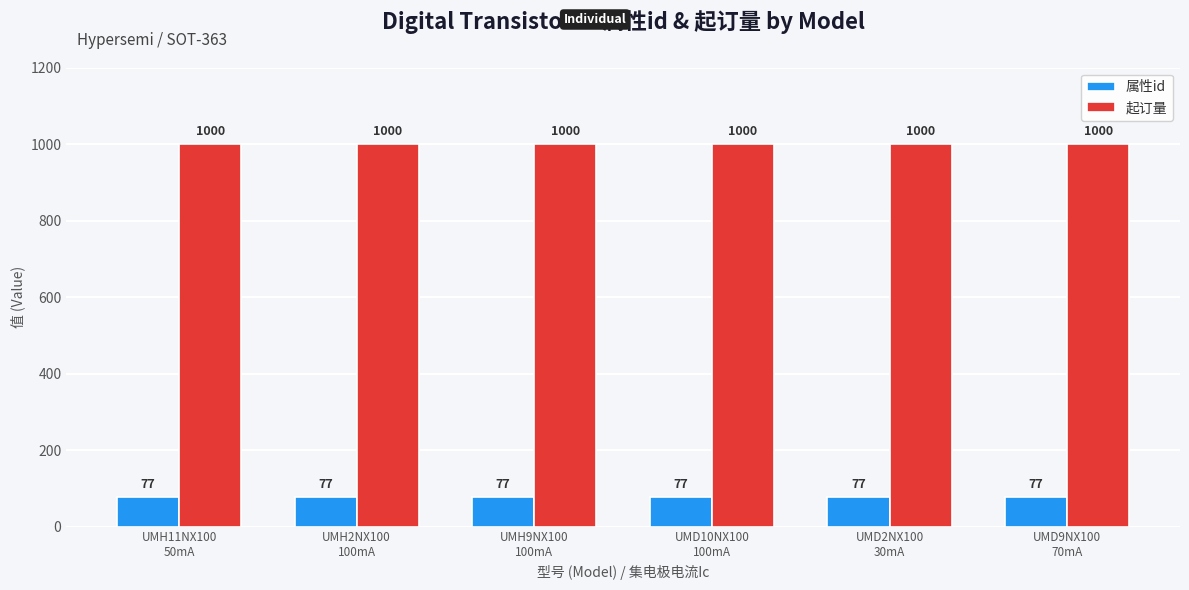

At how many categories does at least one series exceed 794?

6